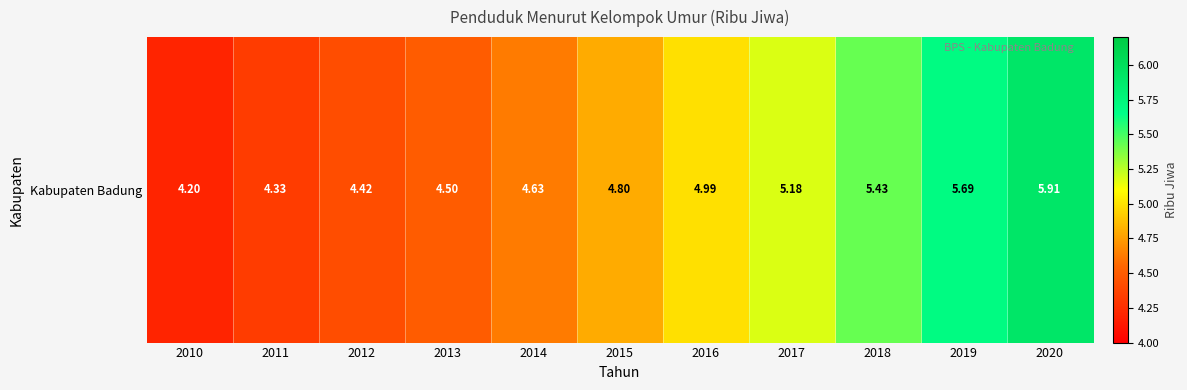

Approximately how many times larger is the value at 2018 compared to 2014?

1.2